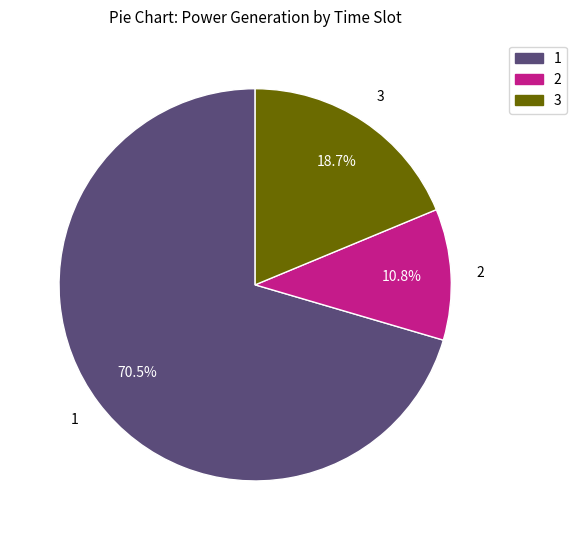

Does any single category account for the majority?

Yes